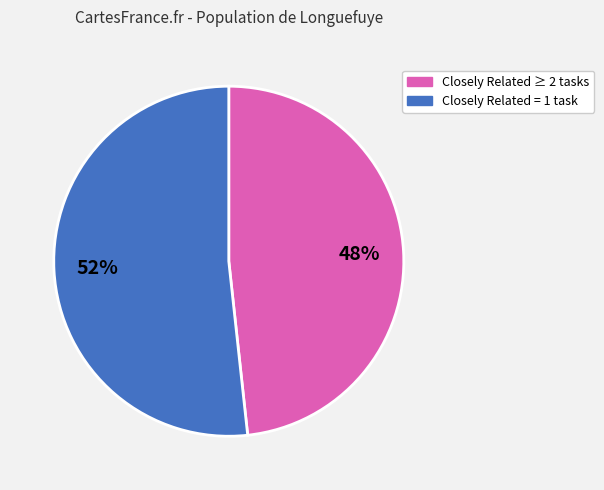

Is there any slice that represents more than half of the pie?

Yes